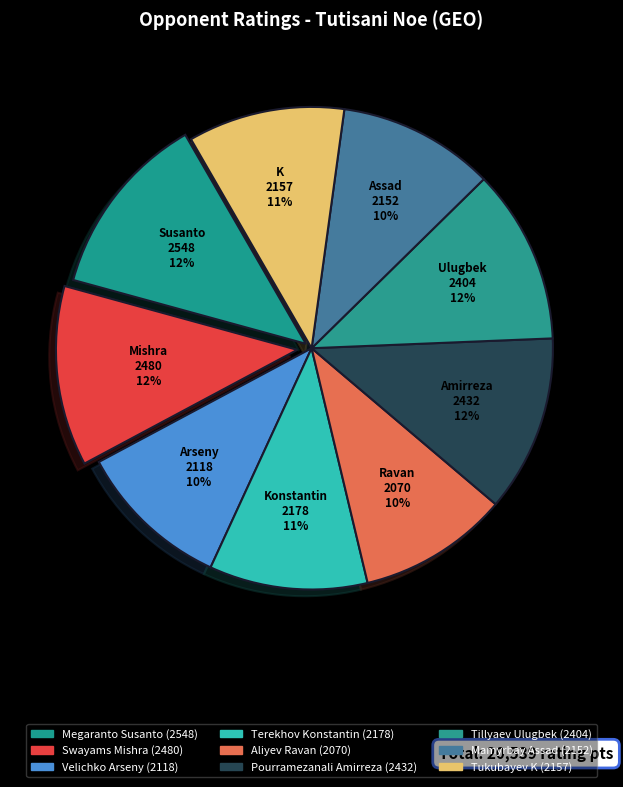

The Swayams Mishra slice represents 2% of the pie. True or false?

False